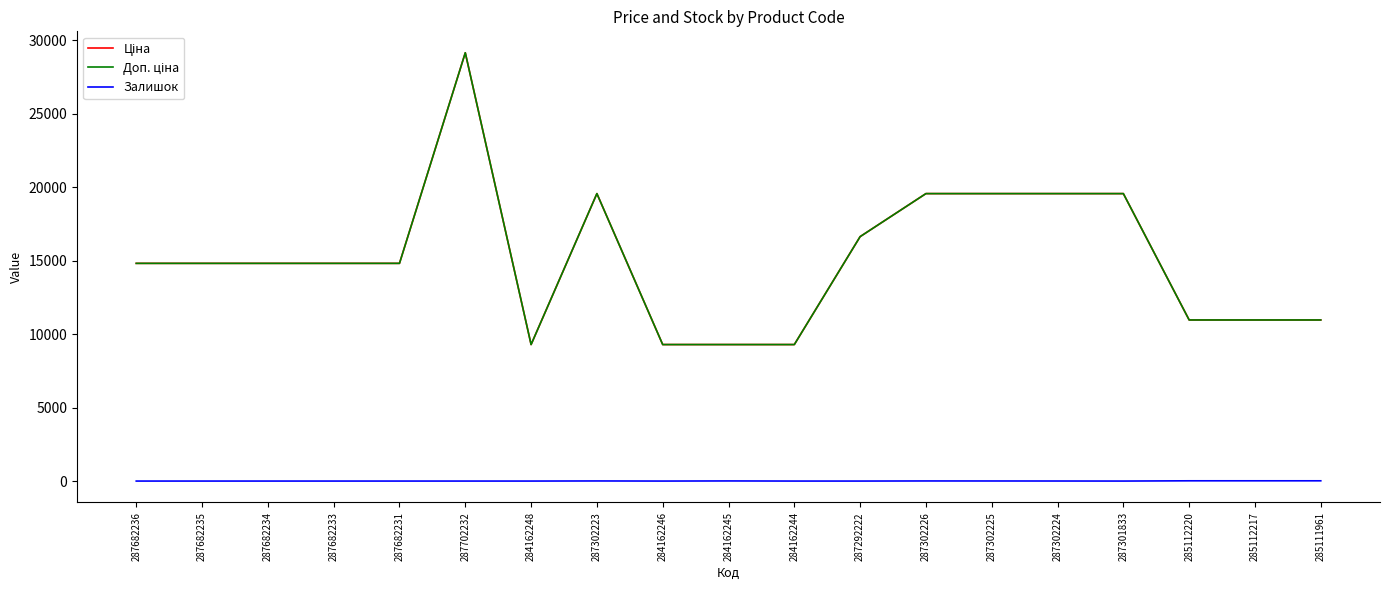

True or false: Доп. ціна and Залишок cross at least once.

False